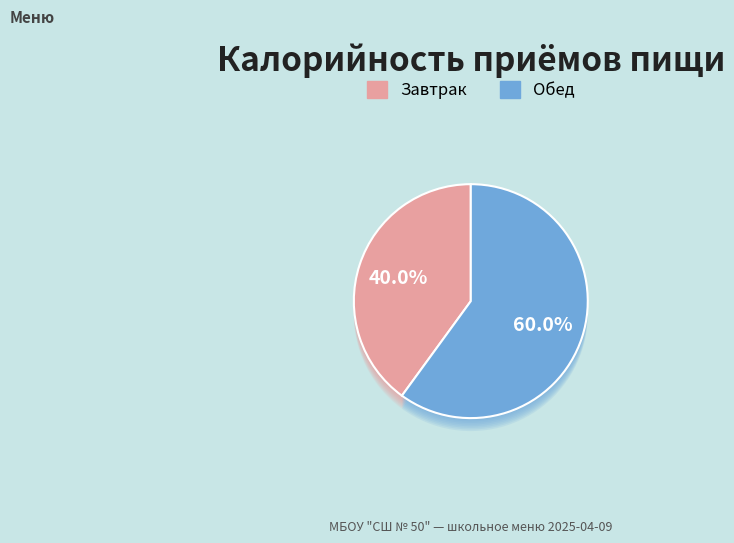

What portion of the pie excludes Обед?

40.0%